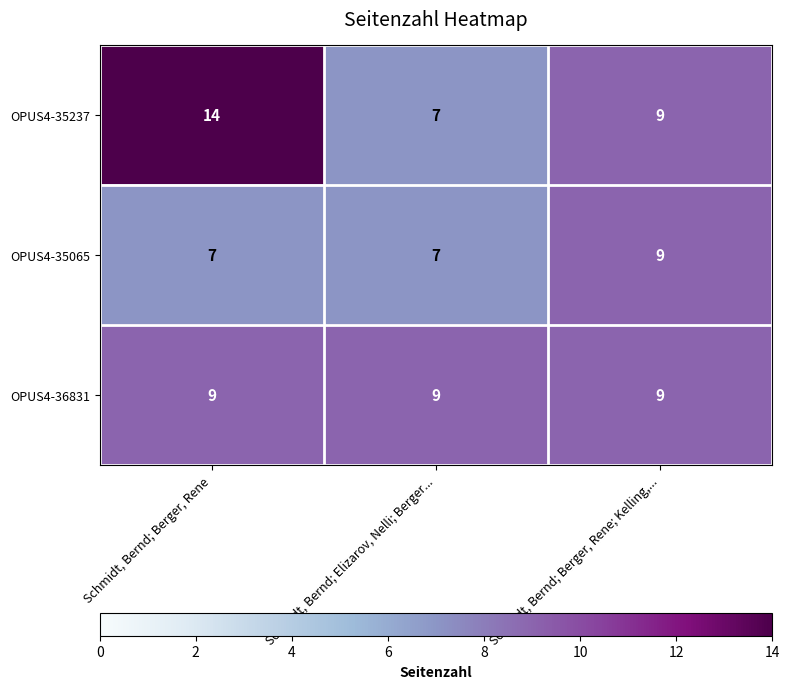

What is the sum of all OPUS4-35065 values?

23